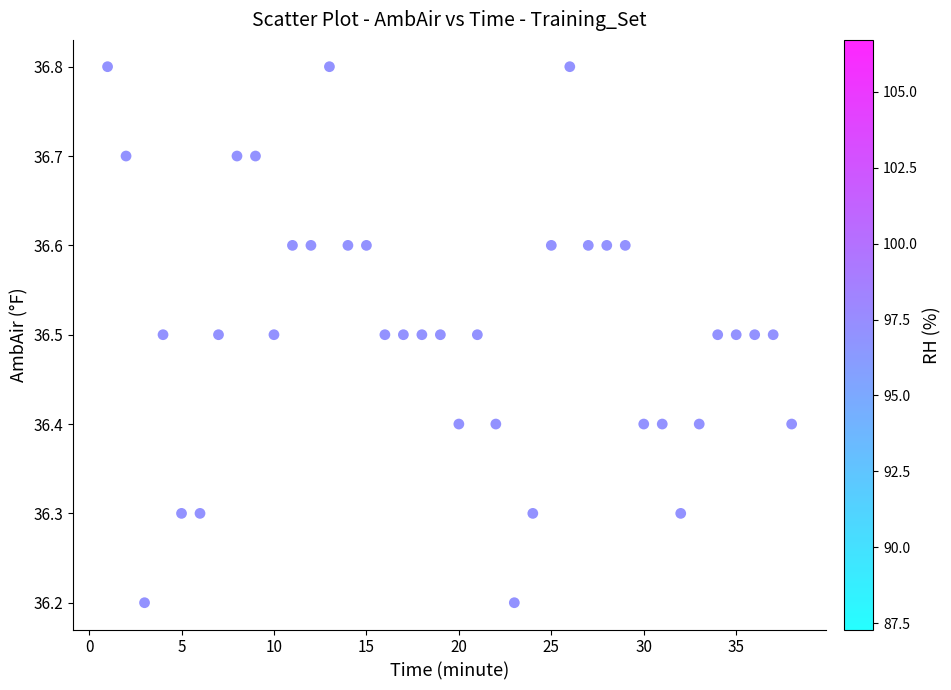

What is the range of Y values (max minus min)?

0.6